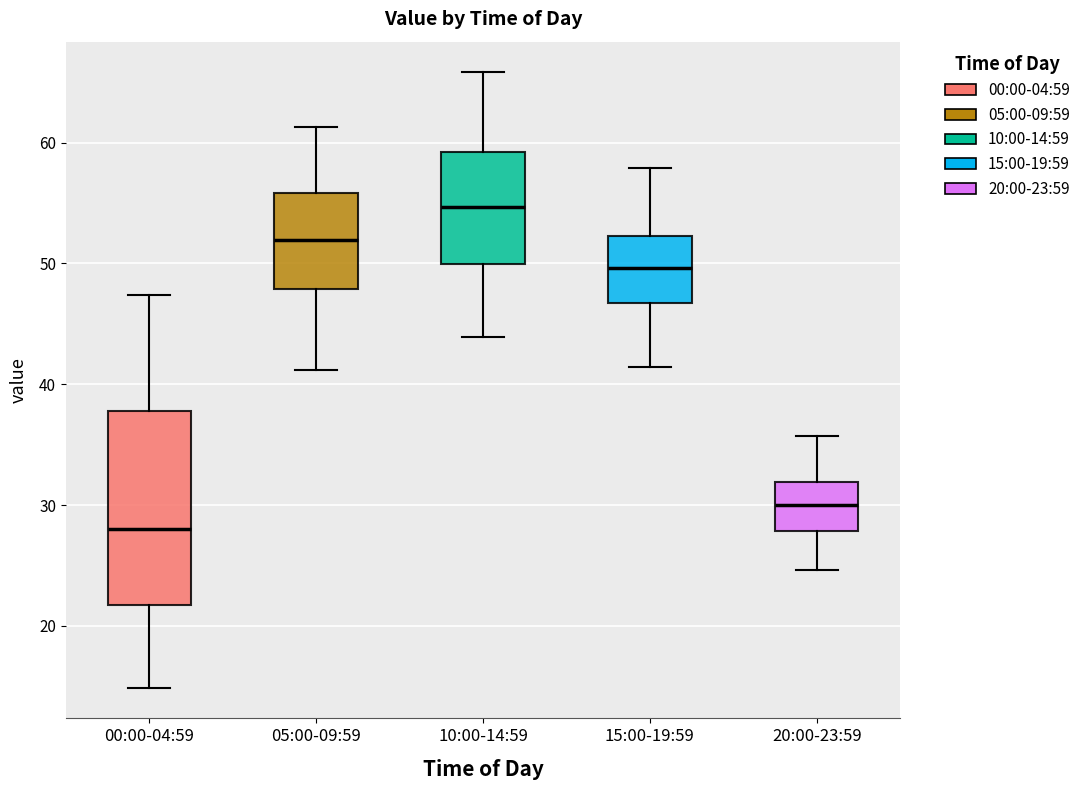

Which box has the highest median line?

10:00-14:59